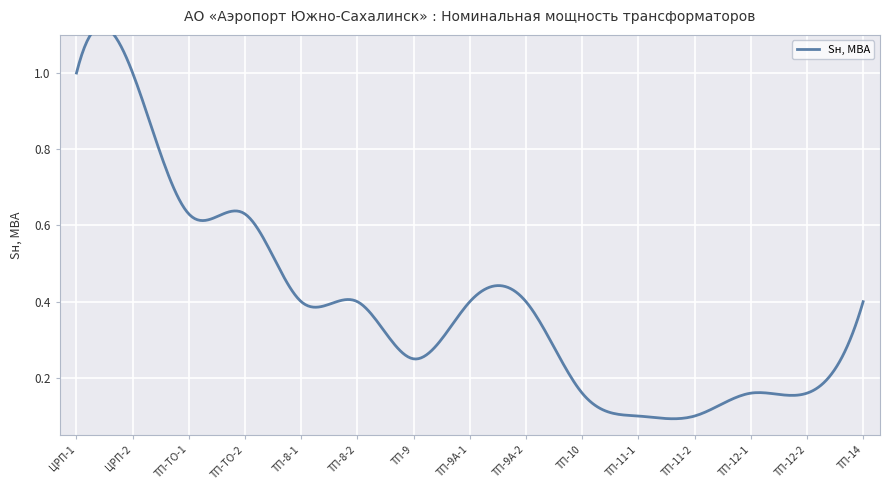

Where is the first local minimum?

ТП-9